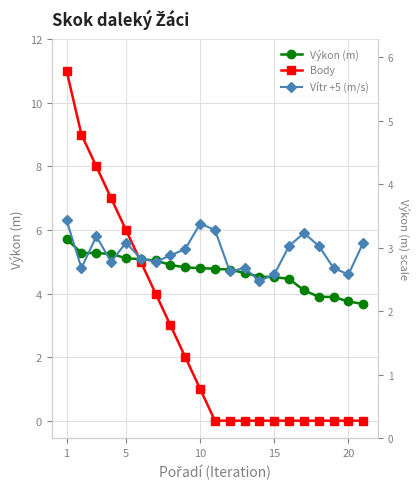

True or false: Body and Vítr +5 (m/s) cross at least once.

True